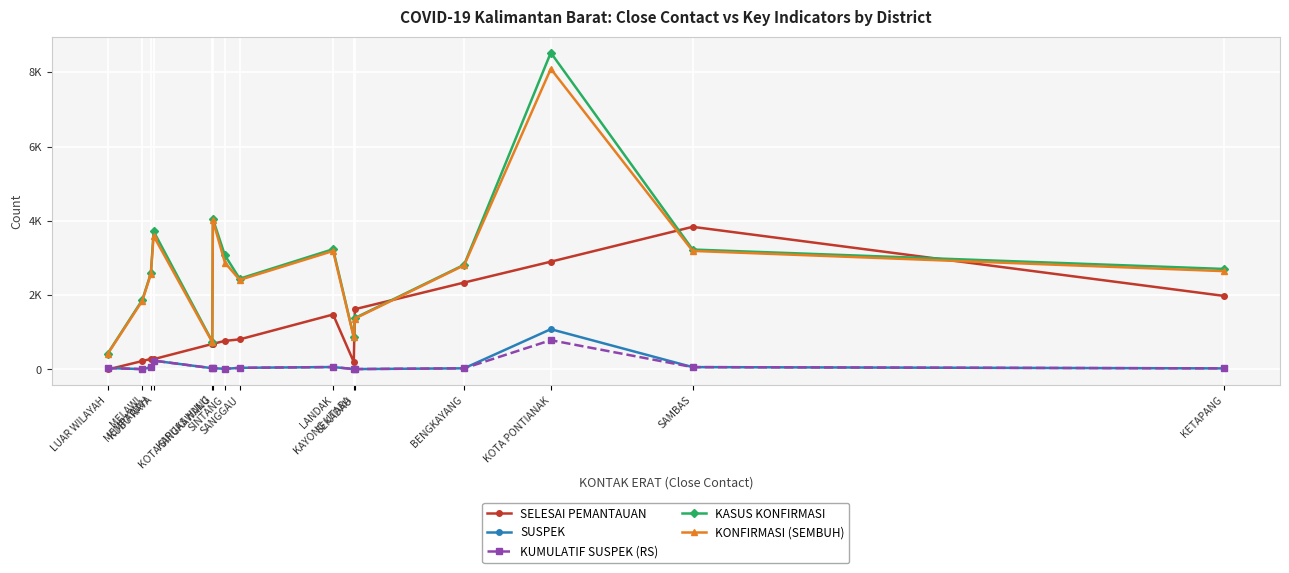

Does the chart have visible grid lines?

Yes